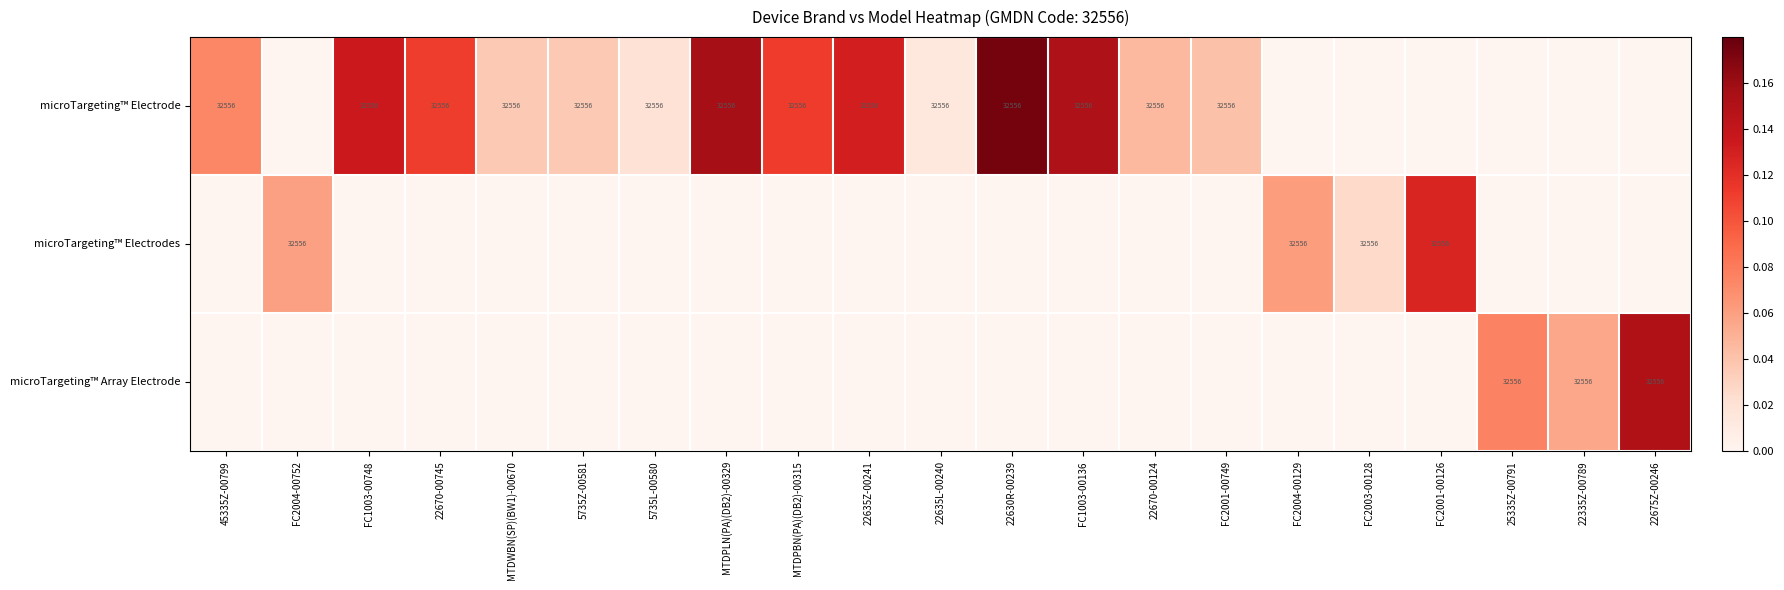

Which category has the highest value across all series?

22630R-00239